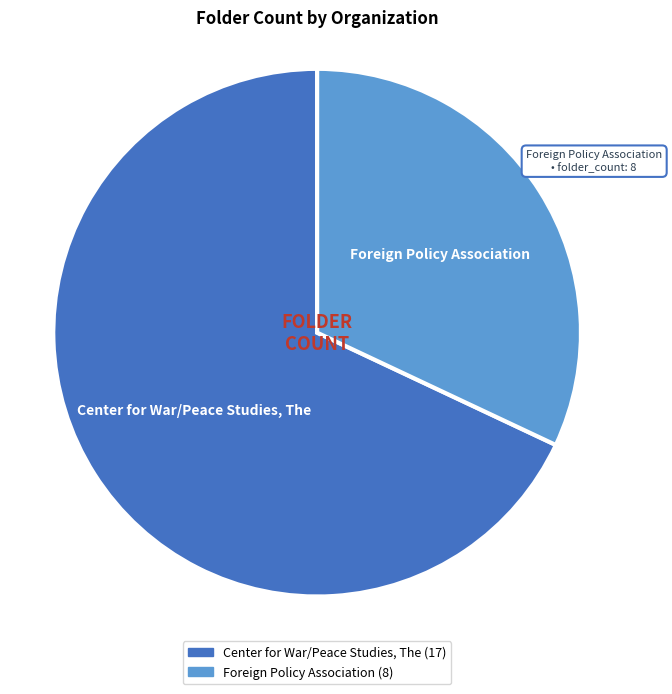

Do Foreign Policy Association and Center for War/Peace Studies, The together represent more than half of the pie?

Yes